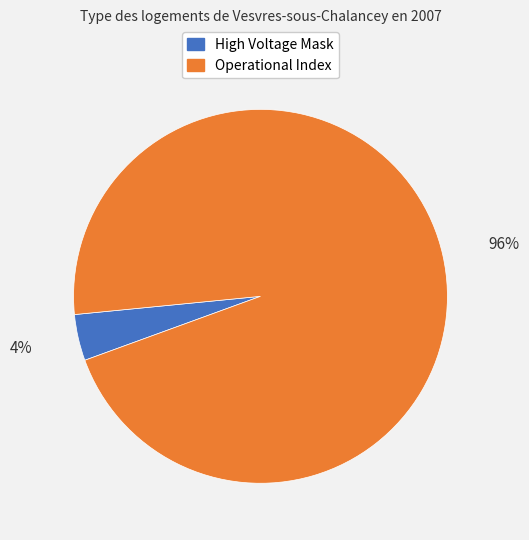

To the nearest percent, what is the difference between the largest and smallest slice percentages?

92%